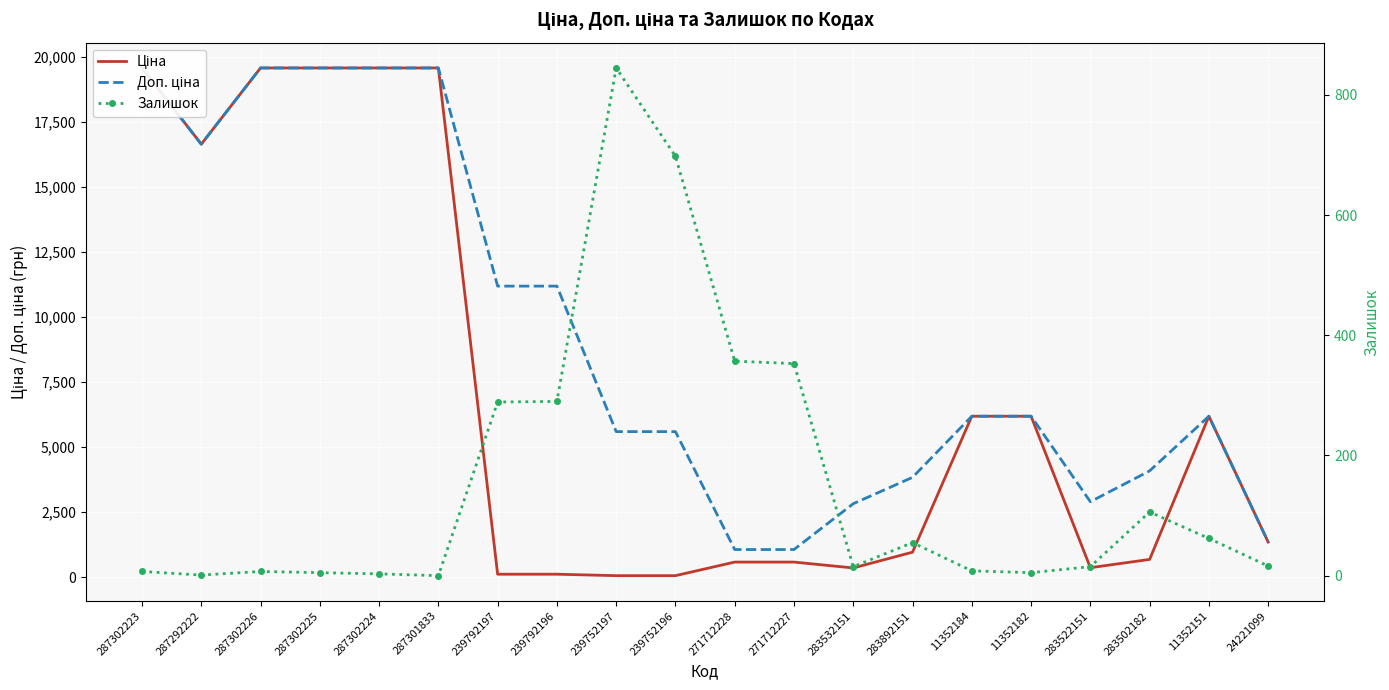

What is the spread (max minus min) of values at 287302225?

19559.9